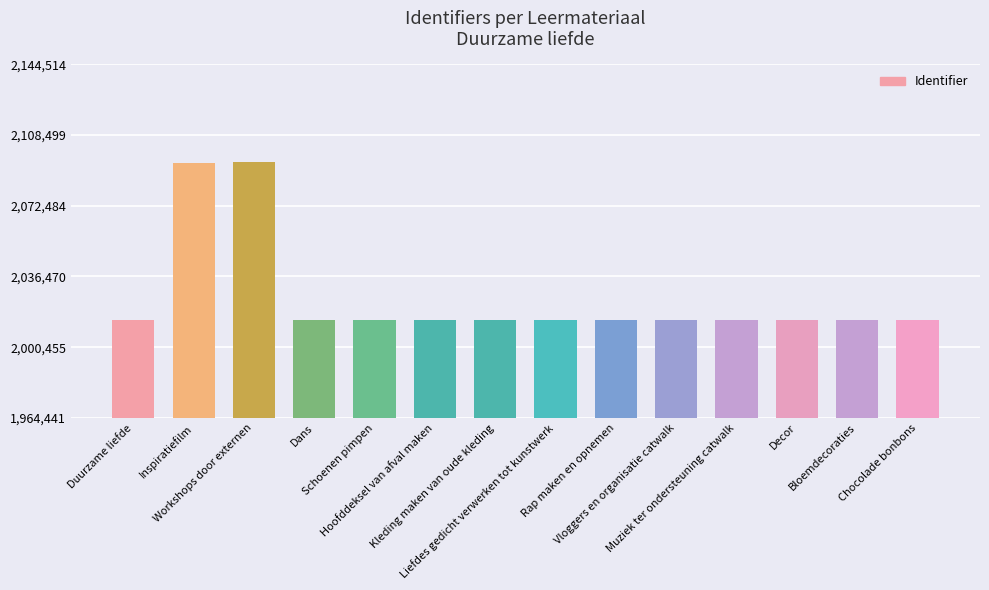

How many bars are there in total?

14